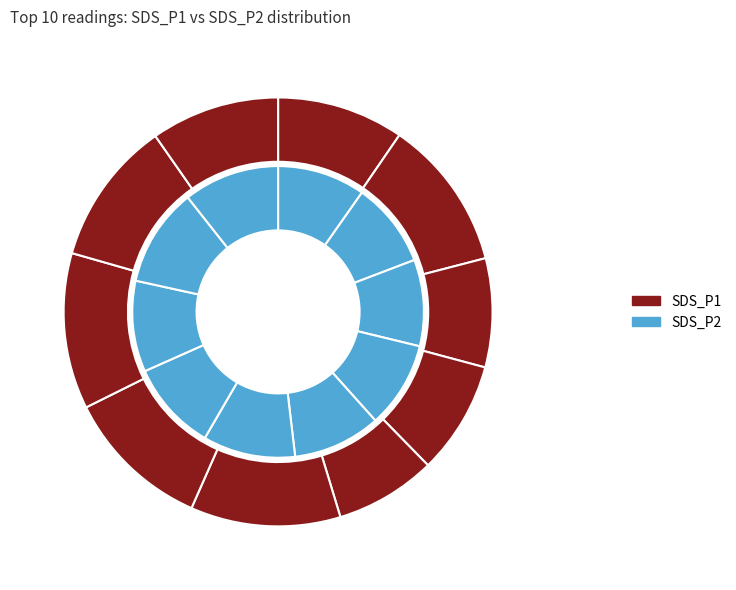

To the nearest percent, what is the combined percentage of 00:15 and 00:20?

21%